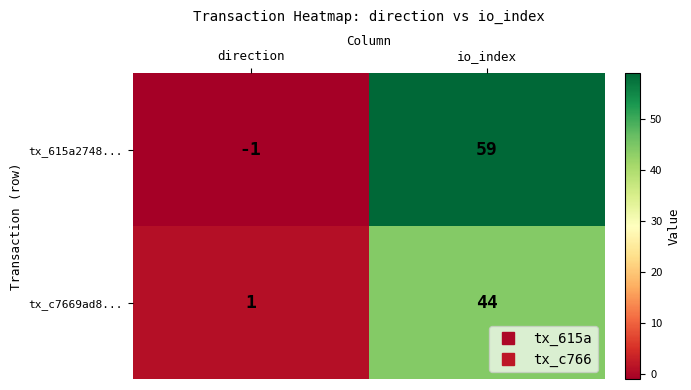

What is the spread (max minus min) of values at io_index?

15